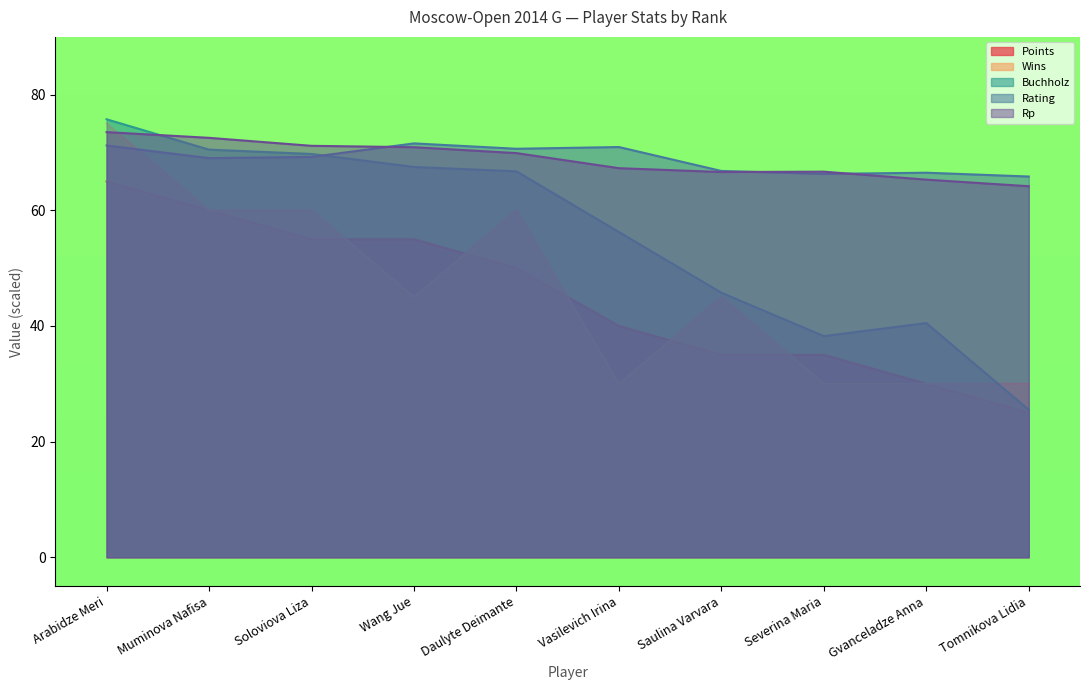

Where is the first local maximum for Rp?

Severina Maria